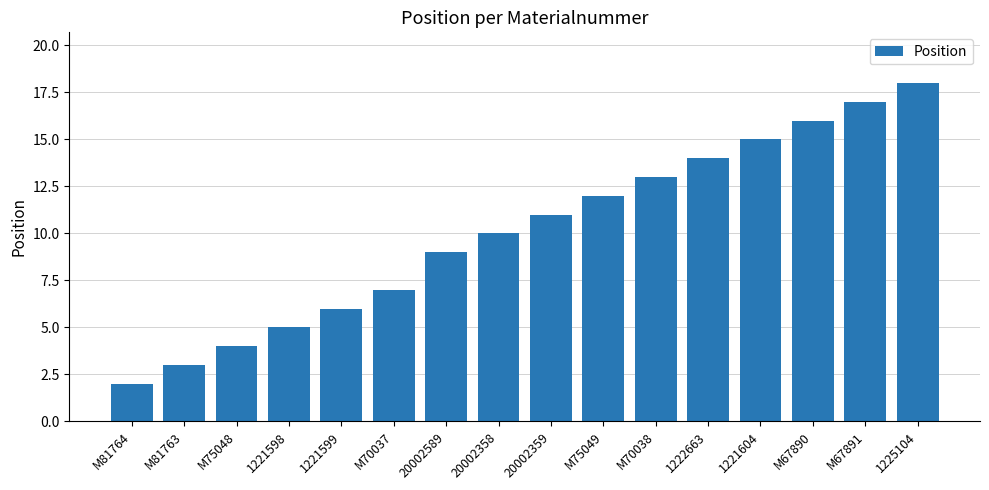

Rank the categories by value from highest to lowest.

1225104, M67891, M67890, 1221604, 1222663, M70038, M75049, 20002359, 20002358, 20002589, M70037, 1221599, 1221598, M75048, M81763, M81764